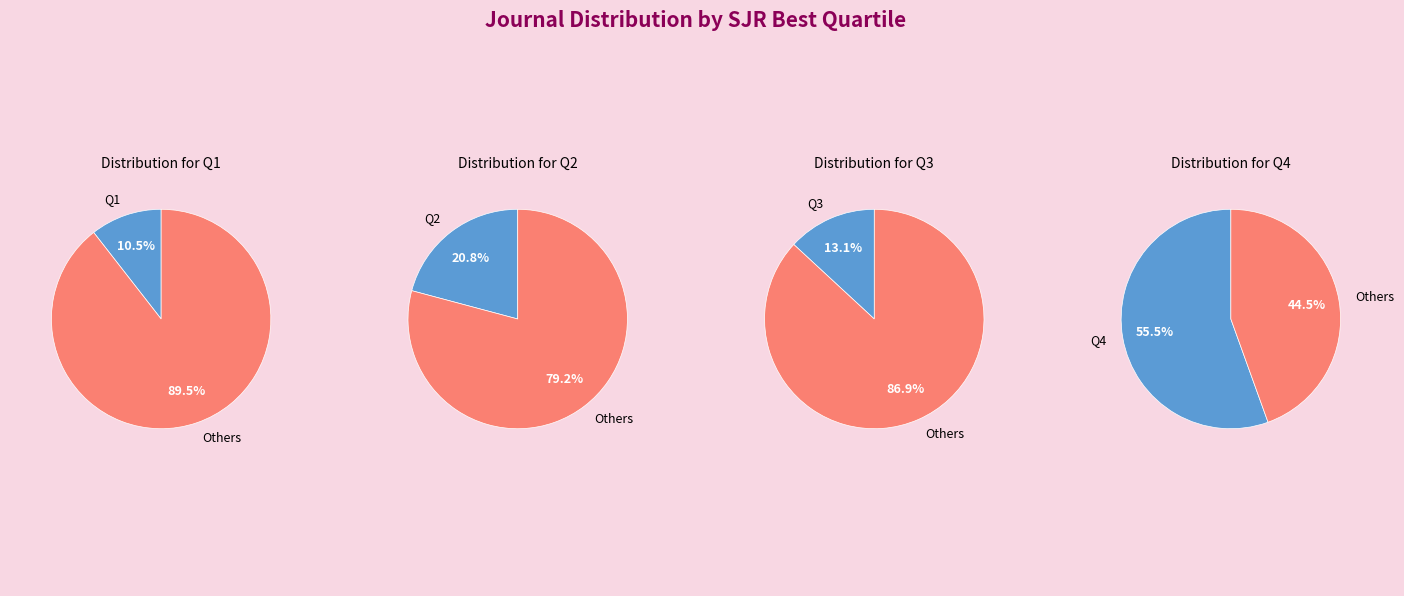

True or false: Q3 accounts for 7% of the total.

False